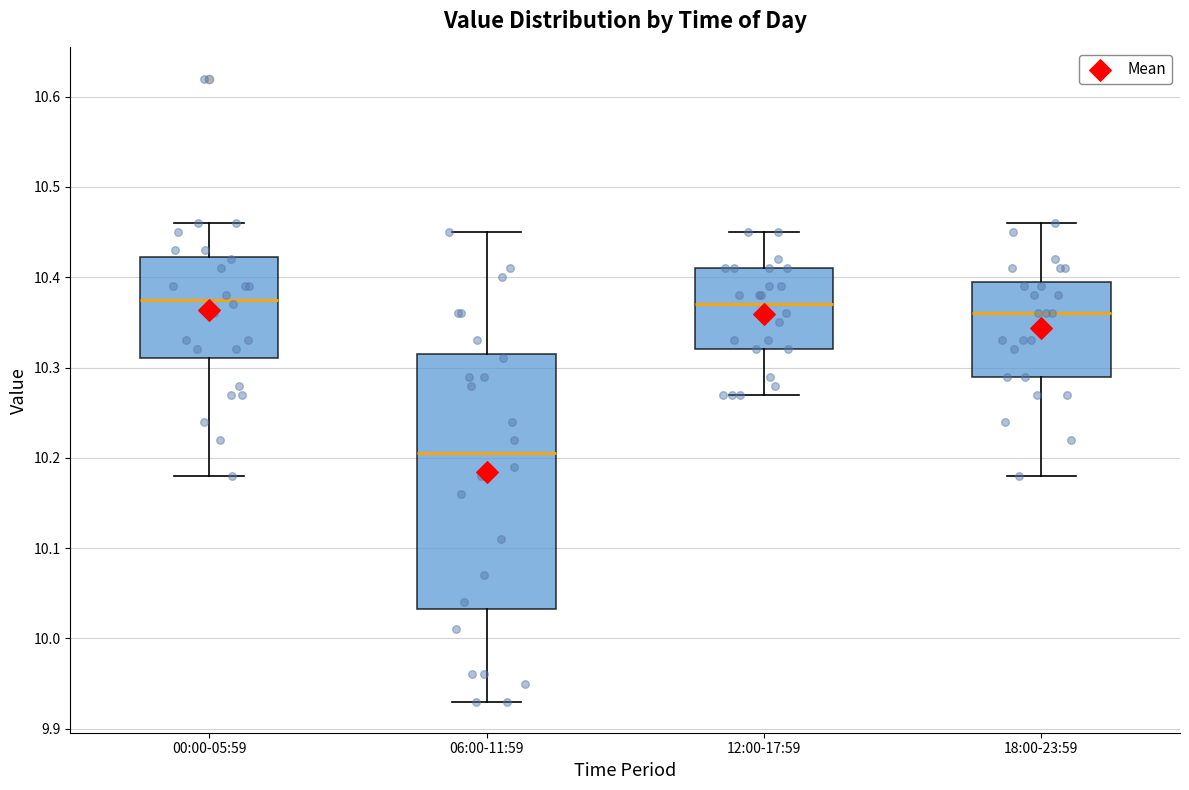

Which box's median line is the lowest?

06:00-11:59